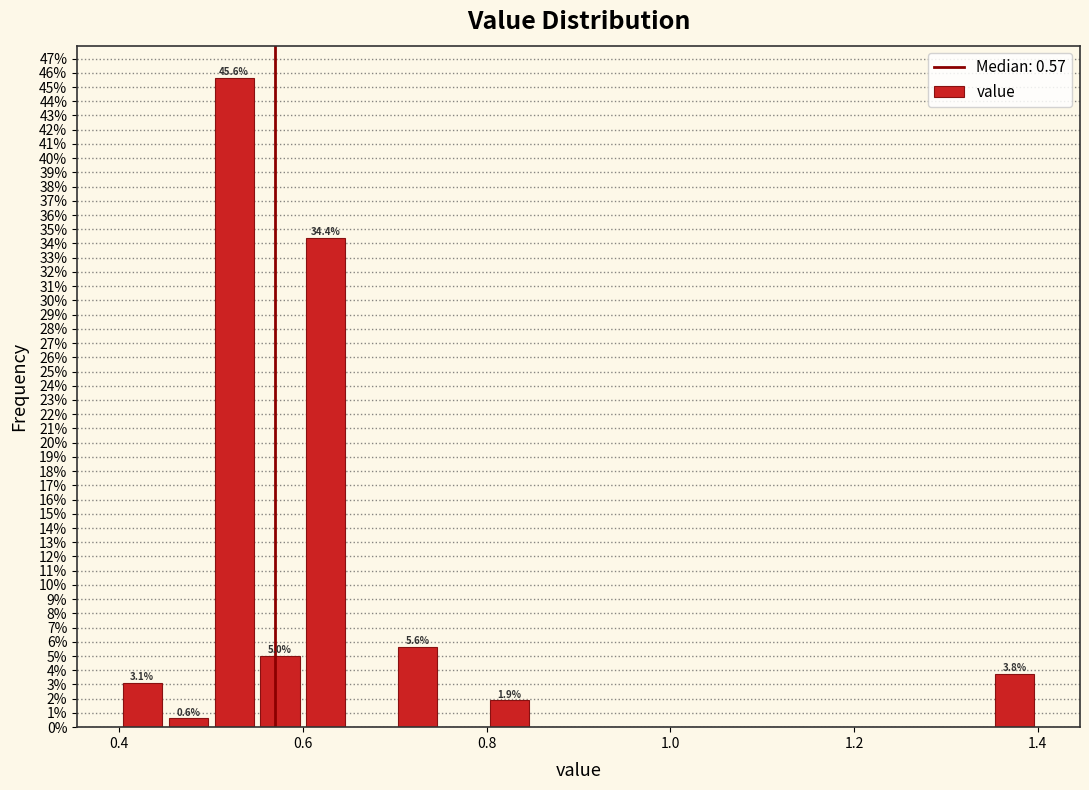

Read against the x-axis, roughly where is the centre of the tallest bar?

0.52